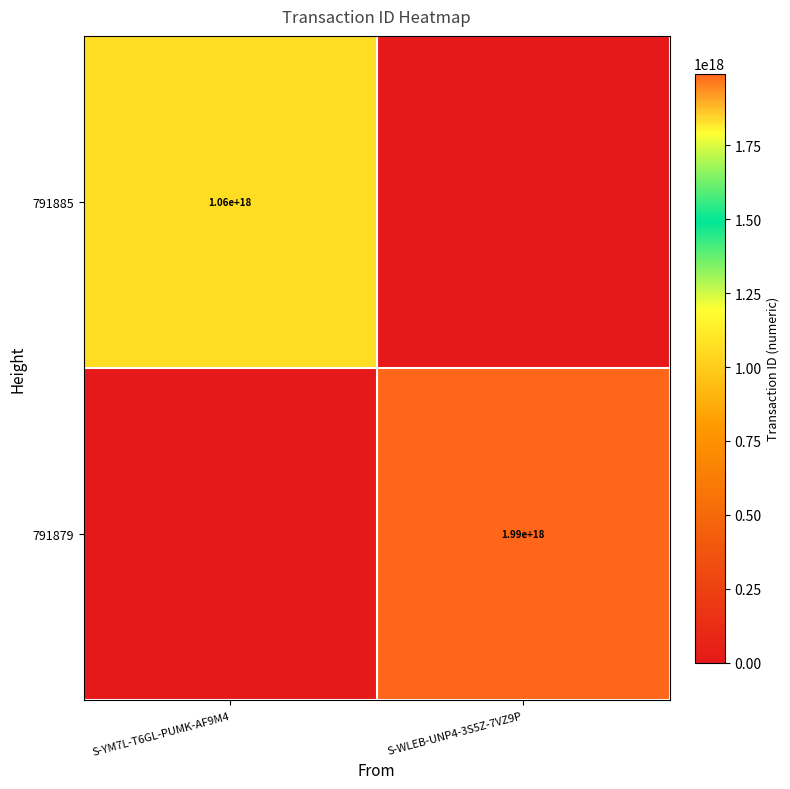

Between S-YM7L-T6GL-PUMK-AF9M4 and S-WLEB-UNP4-3S5Z-7VZ9P, which is larger?

S-YM7L-T6GL-PUMK-AF9M4